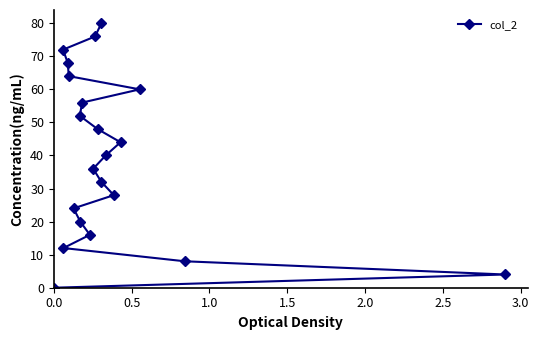

How many positive values are there?

20